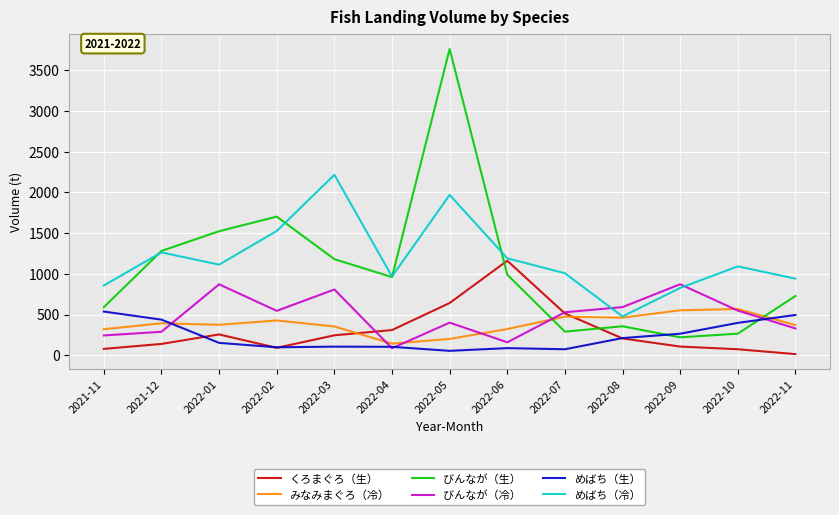

At which label does めばち（冷） reach its peak?

2022-03